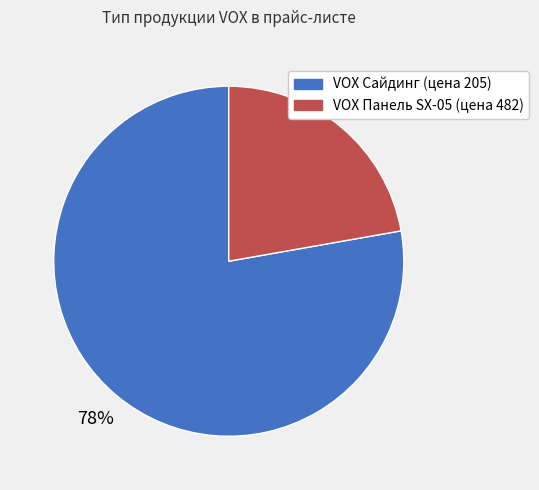

Approximately how many times larger is the value at VOX Сайдинг (цена 205) compared to VOX Панель SX-05 (цена 482)?

3.5